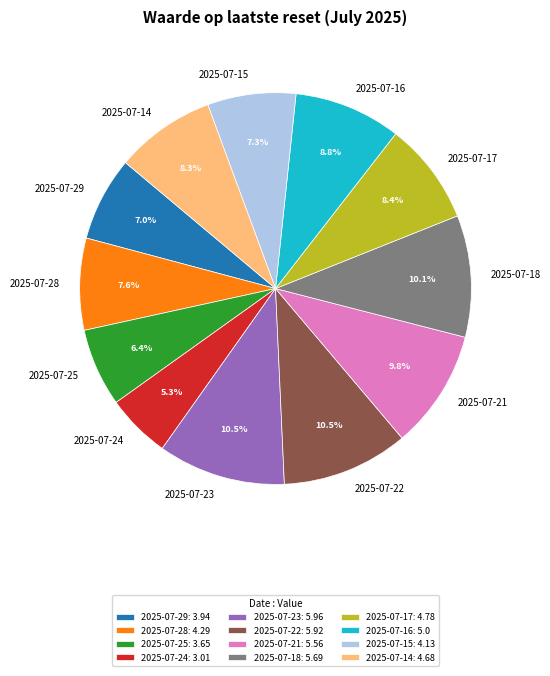

Combined, what portion of the pie is 2025-07-24 and 2025-07-28?

12.9%